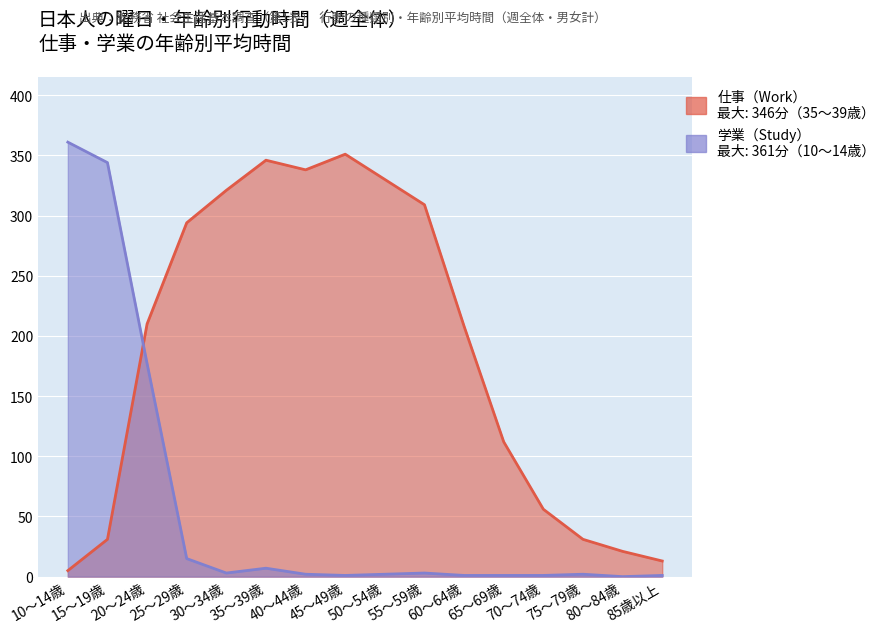

Between which two adjacent categories do 仕事（Work） and 学業（Study） first intersect?

15～19歳 and 20～24歳